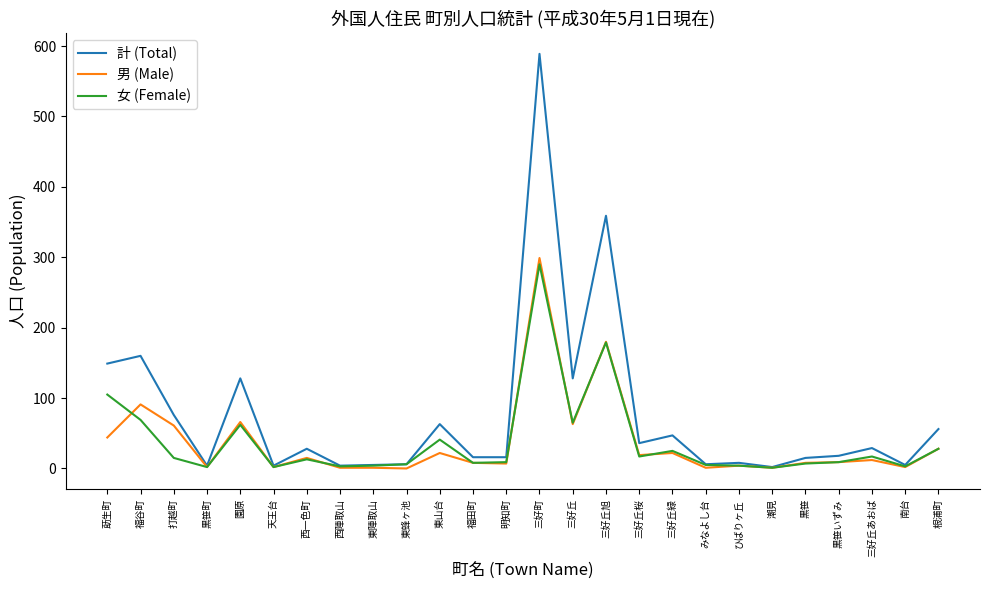

How many series are shown in this chart?

3